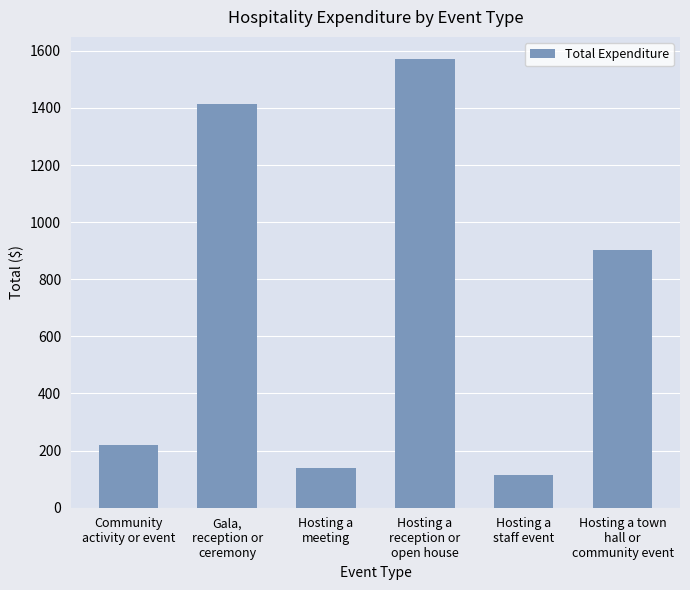

How many bars are there in total?

6